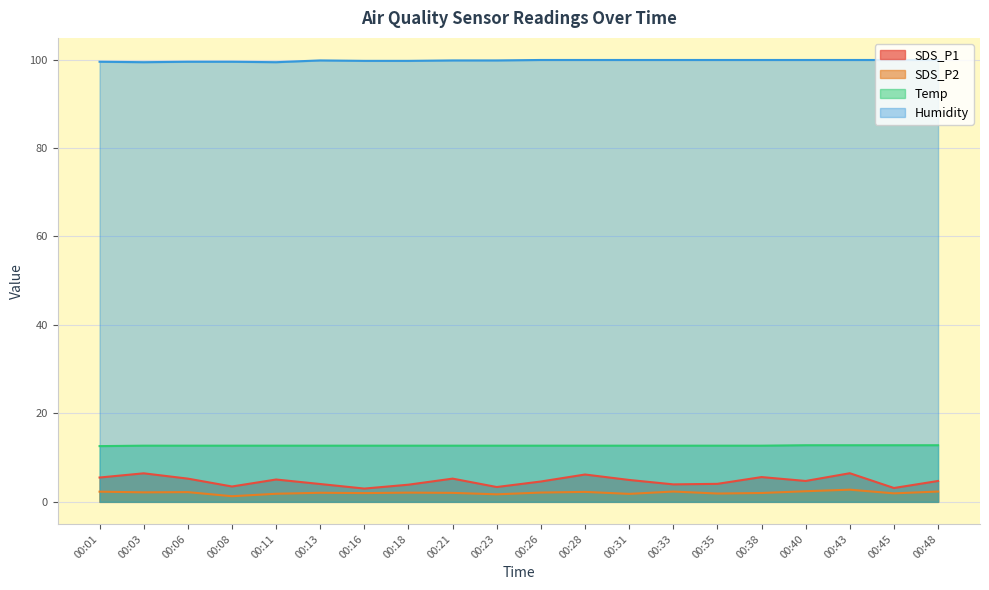

True or false: Humidity and SDS_P1 intersect in this chart.

False